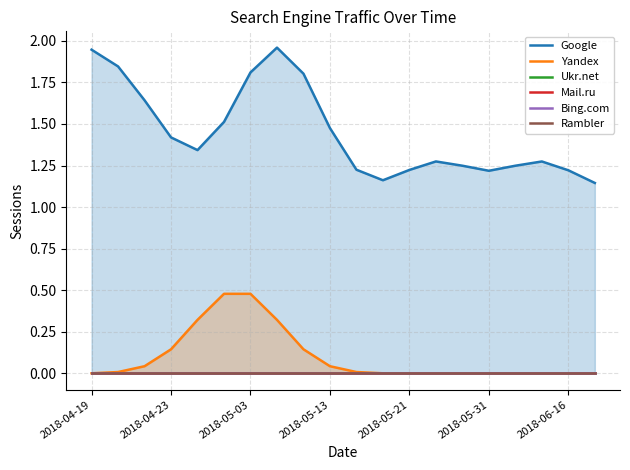

What is the difference between the highest and lowest values at 2018-04-23?

1.4